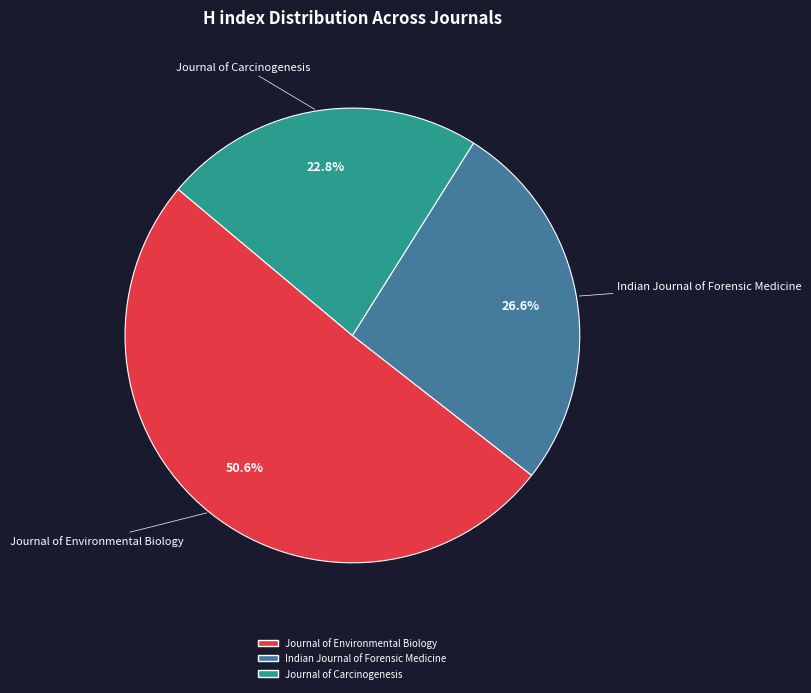

Is the sum of Journal of Environmental Biology and Indian Journal of Forensic Medicine greater than half?

Yes